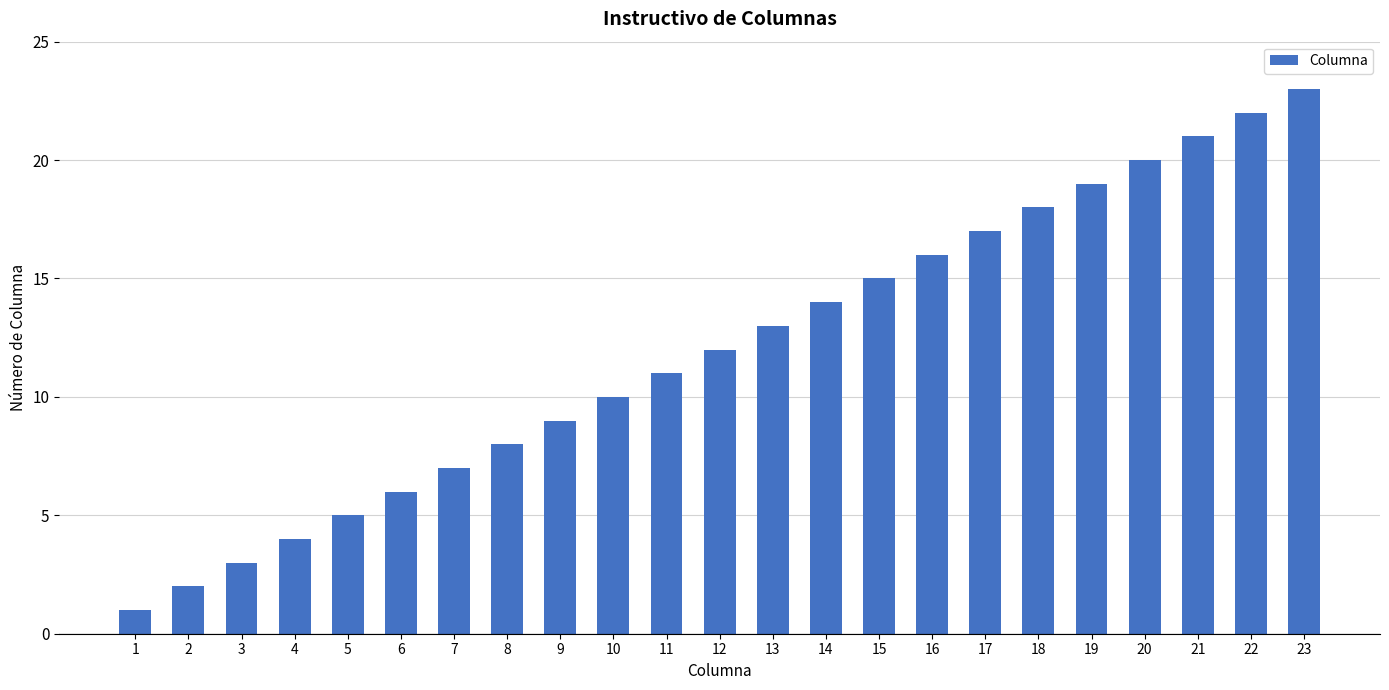

What is the maximum value shown in the chart?

23